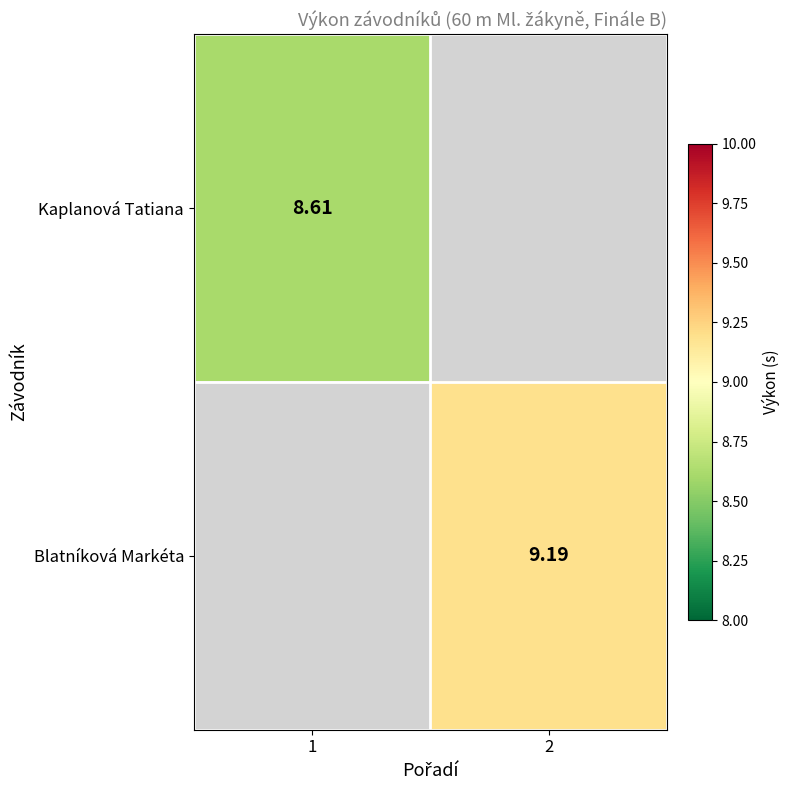

How many values in the Blatníková Markéta series exceed 9?

1